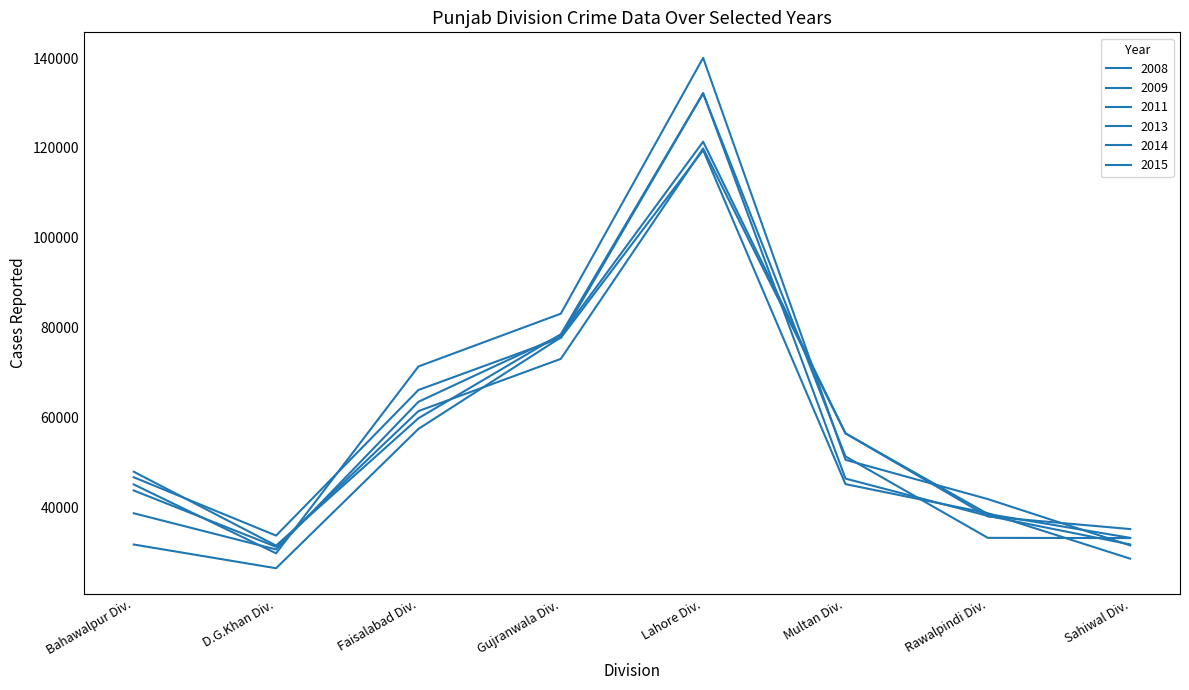

Between Gujranwala Div. and Rawalpindi Div., which series saw the biggest shift?

2015